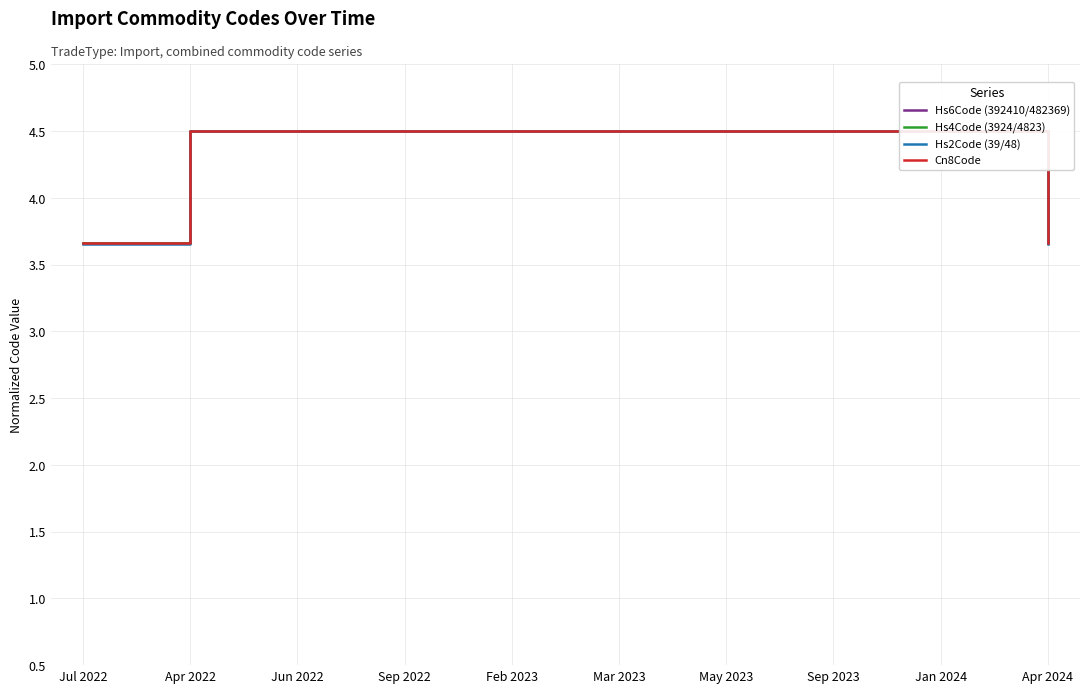

The Hs2Code (39/48) series shows 4.5 at Jan 2024. True or false?

True